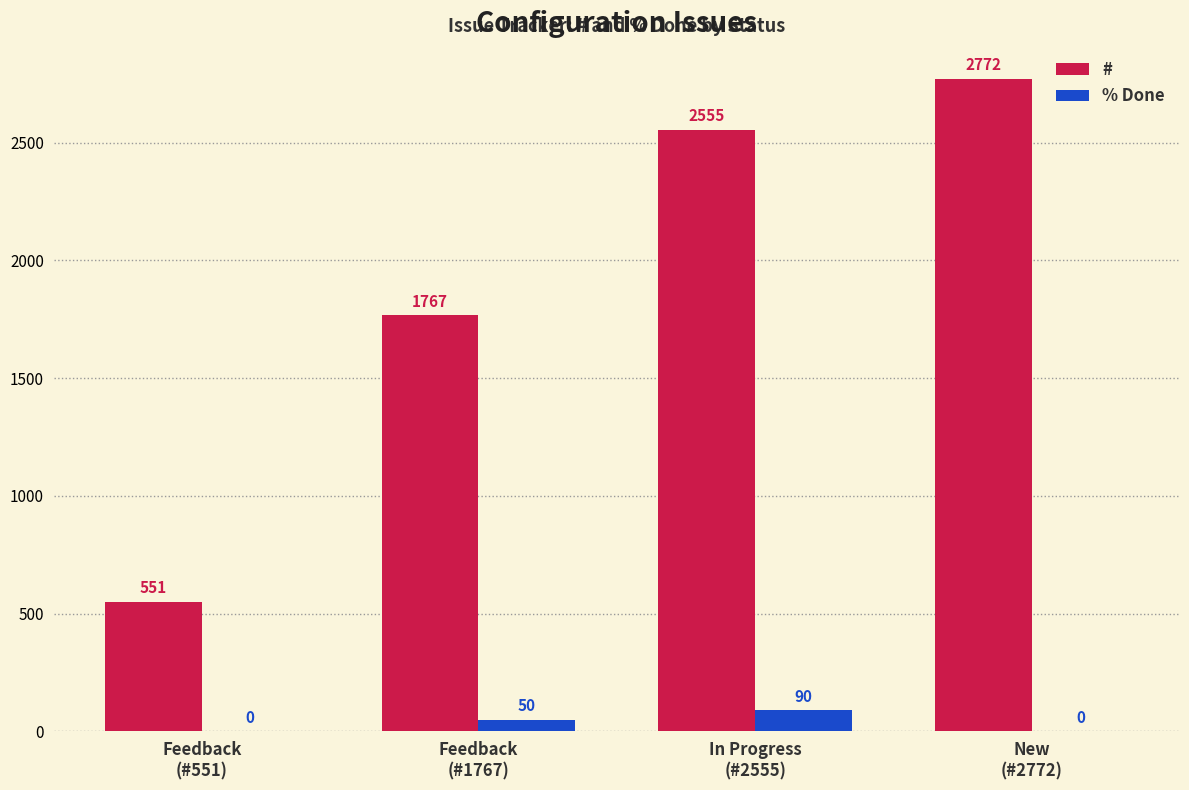

What is the sum of all # values?

7645